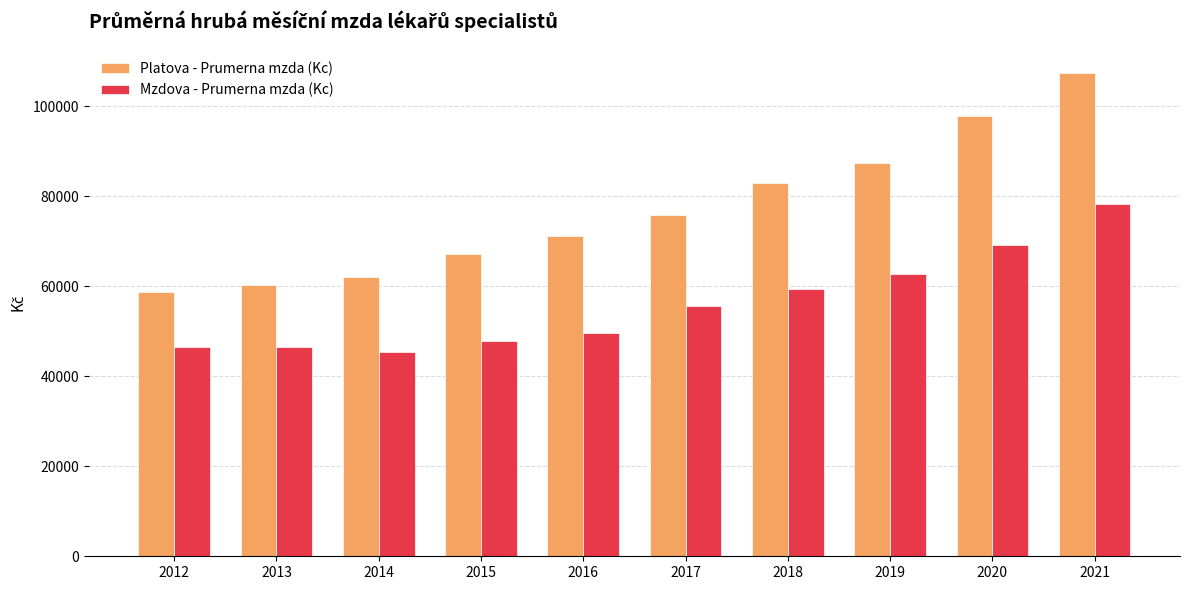

What is the value of the Platova - Prumerna mzda (Kc) bar at the 9th from the left?

97763.8